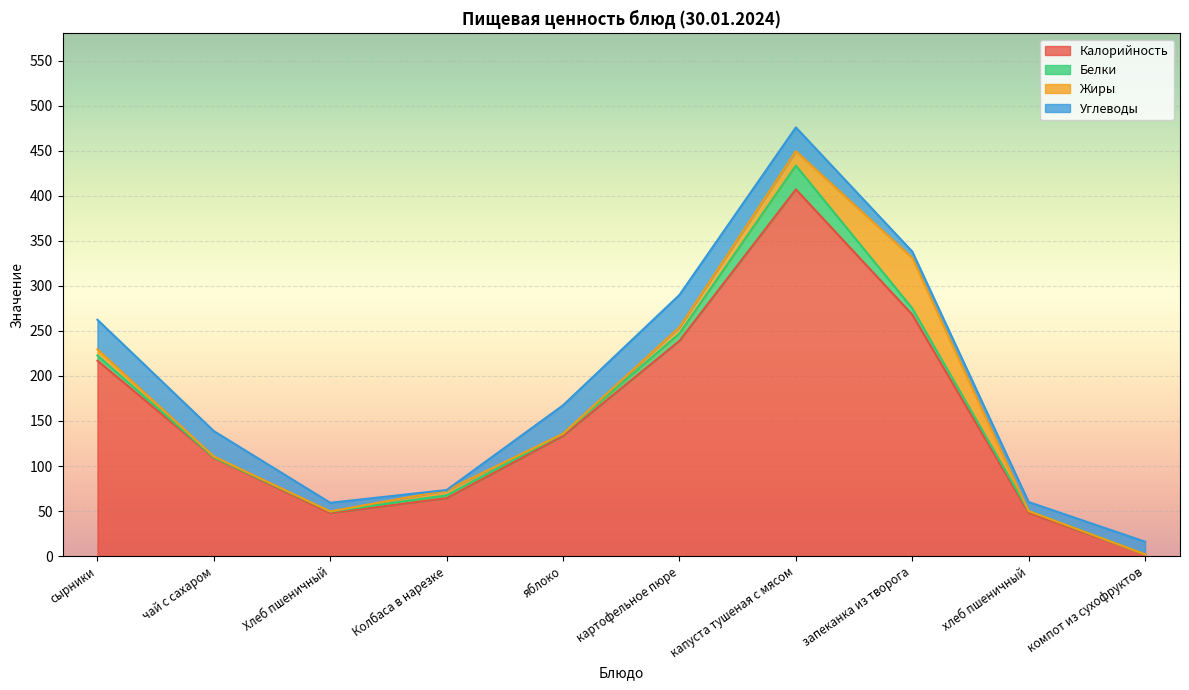

The value of Белки at картофельное пюре is 4.9. True or false?

False